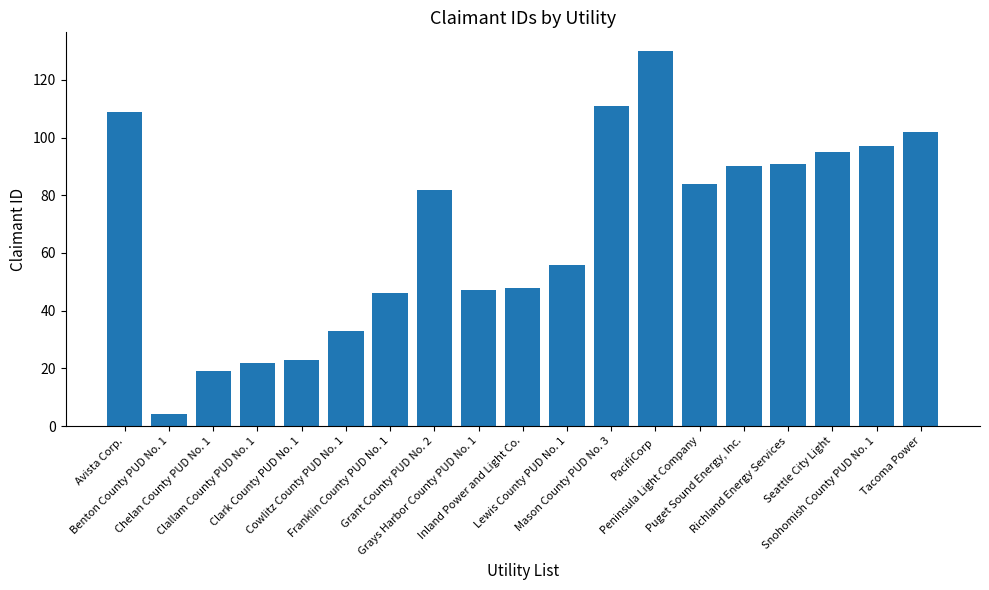

What is the minimum value shown in the chart?

4